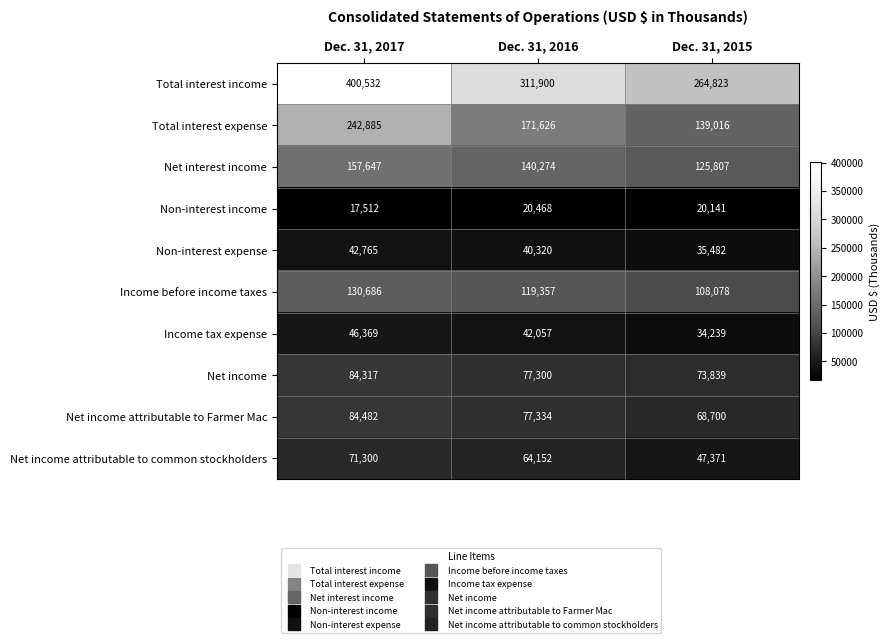

Count the Net income values in the range 73839 to 84317.

3